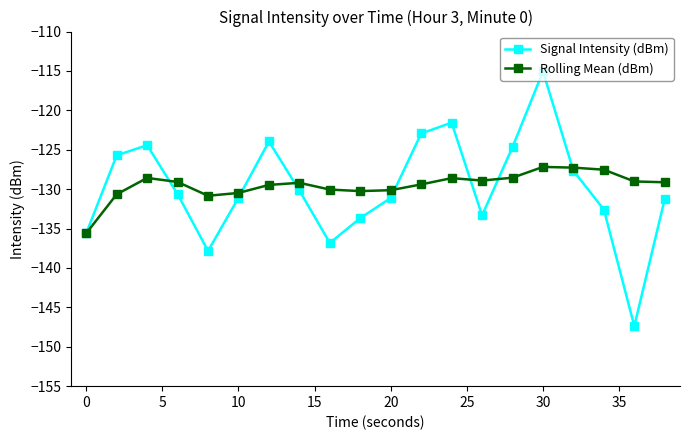

How many categories are shown in the chart?

20